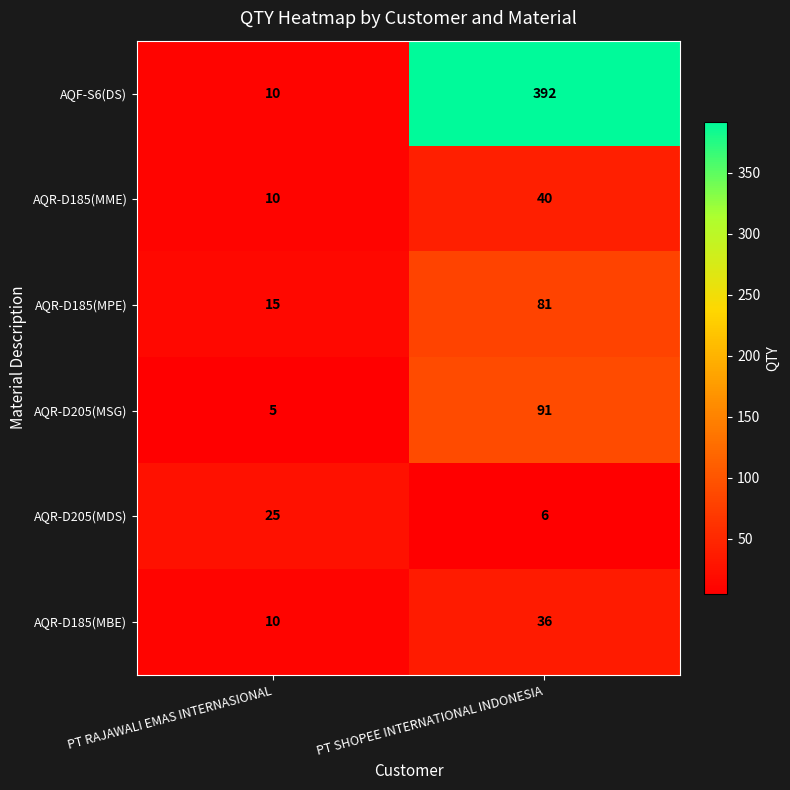

Which label corresponds to the smallest value in the chart?

PT RAJAWALI EMAS INTERNASIONAL